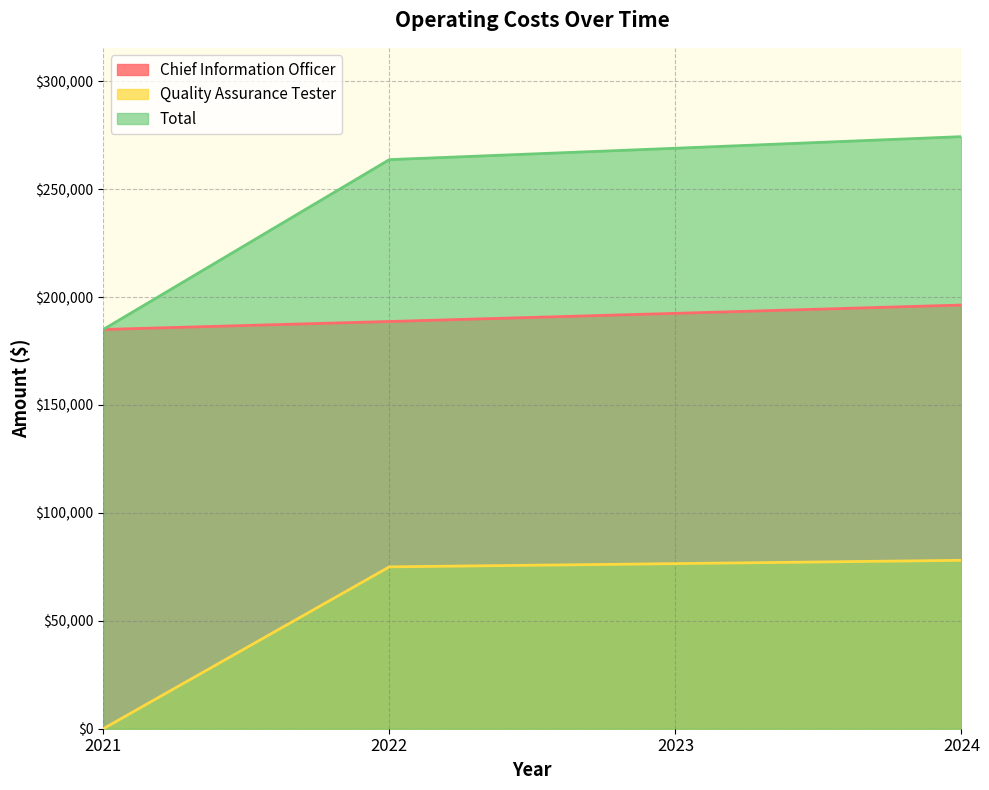

What is the difference between the highest and lowest values at 2023?

192474